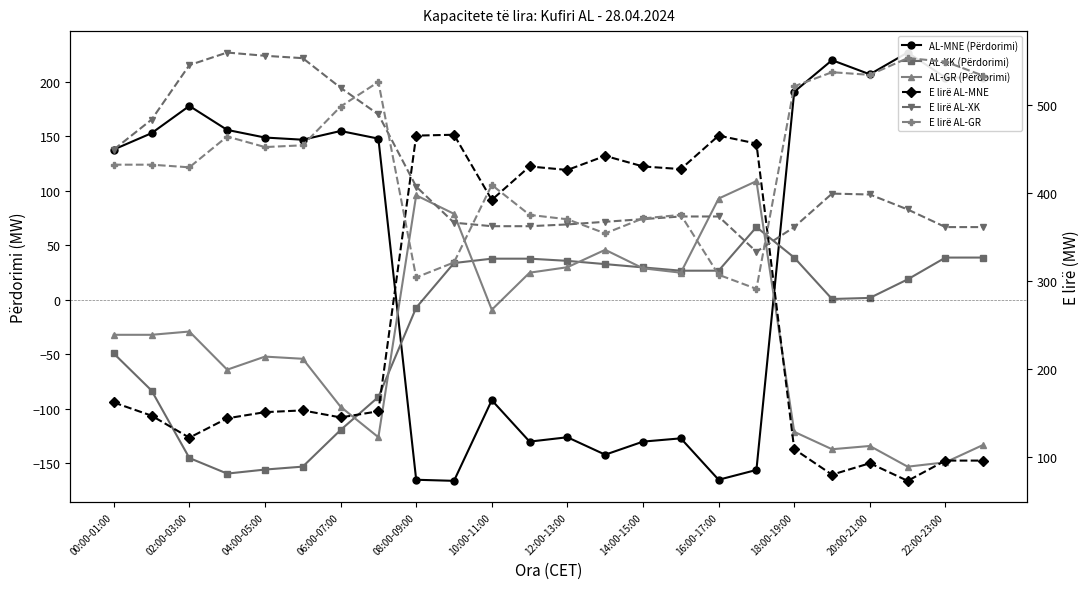

How many lines are shown in the chart?

6